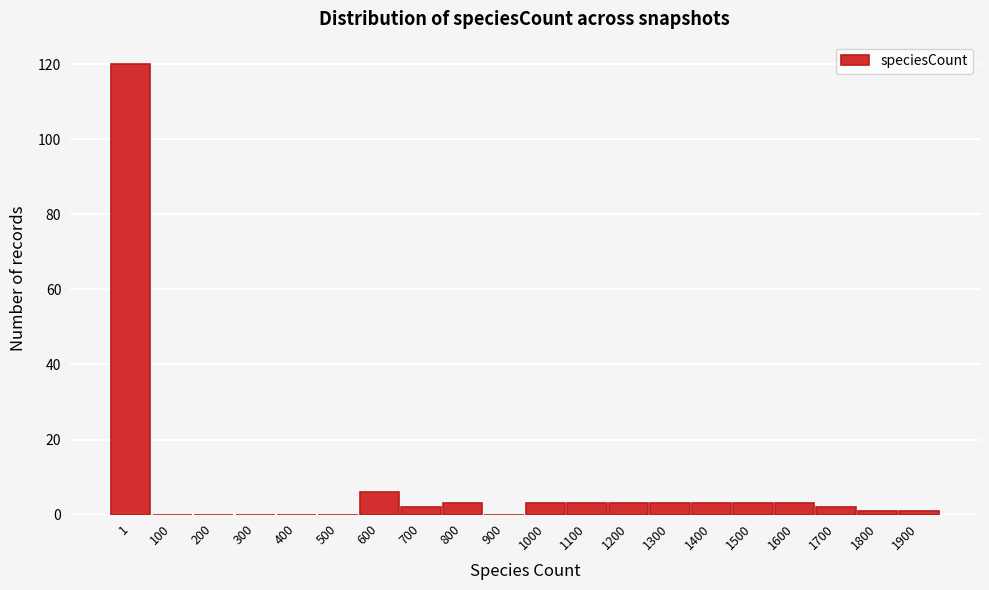

Reading left to right, extract all data points from this chart.

1=120	100=0	200=0	300=0	400=0	500=0	600=6	700=2	800=3	900=0	1000=3	1100=3	1200=3	1300=3	1400=3	1500=3	1600=3	1700=2	1800=1	1900=1